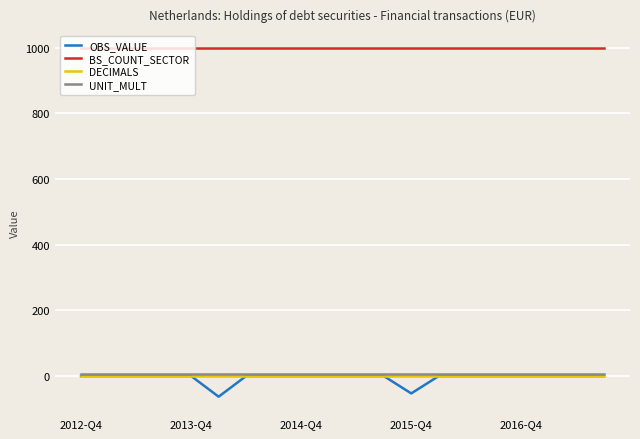

What is the maximum value shown in the chart?

1000